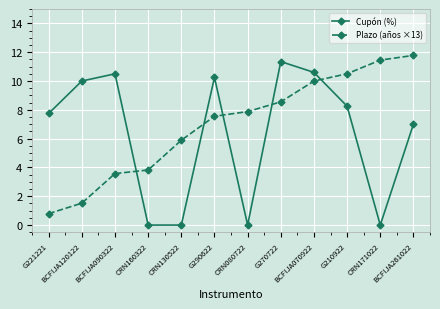

What are all the series names shown in the legend?

Cupón (%), Plazo (años ×13)